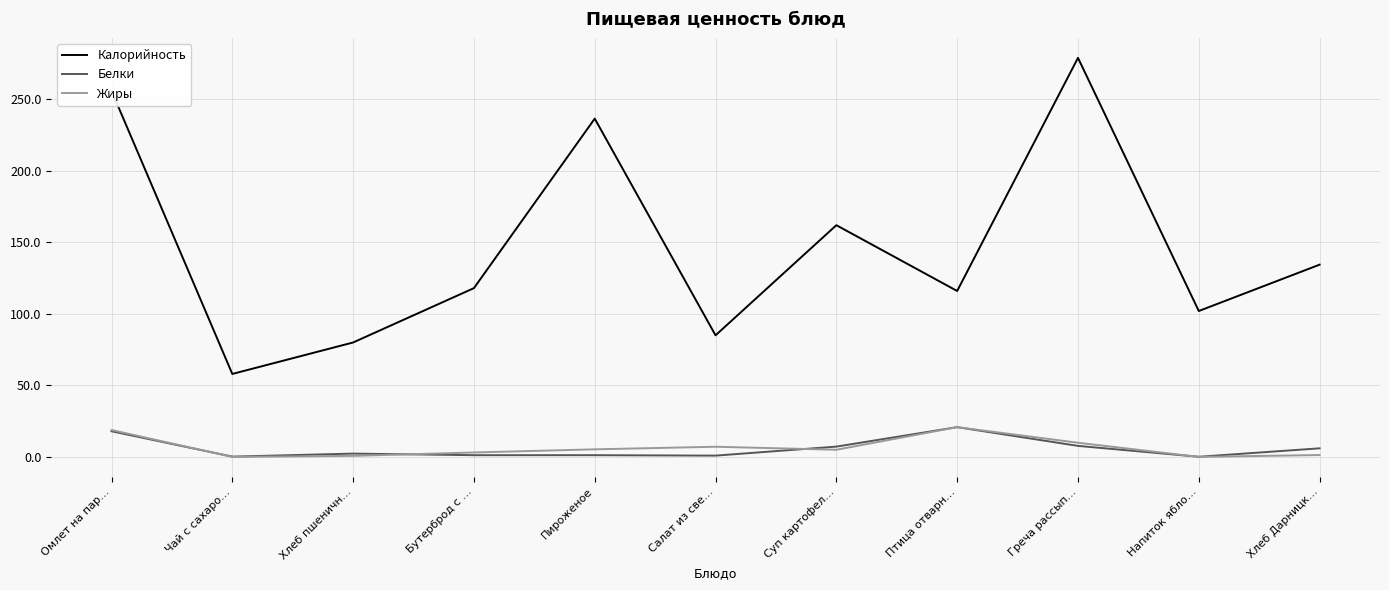

Read the Жиры value at Греча рассып….

9.9